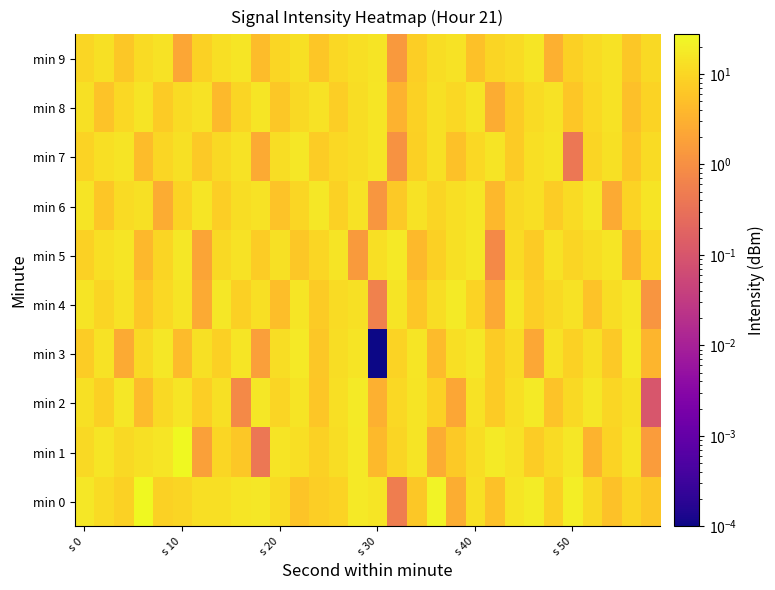

Which series has the largest total across all categories?

min 0